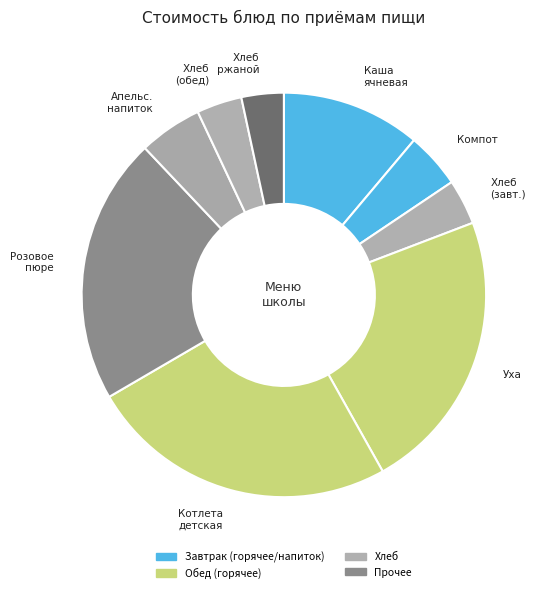

How many slices are in this pie chart?

9